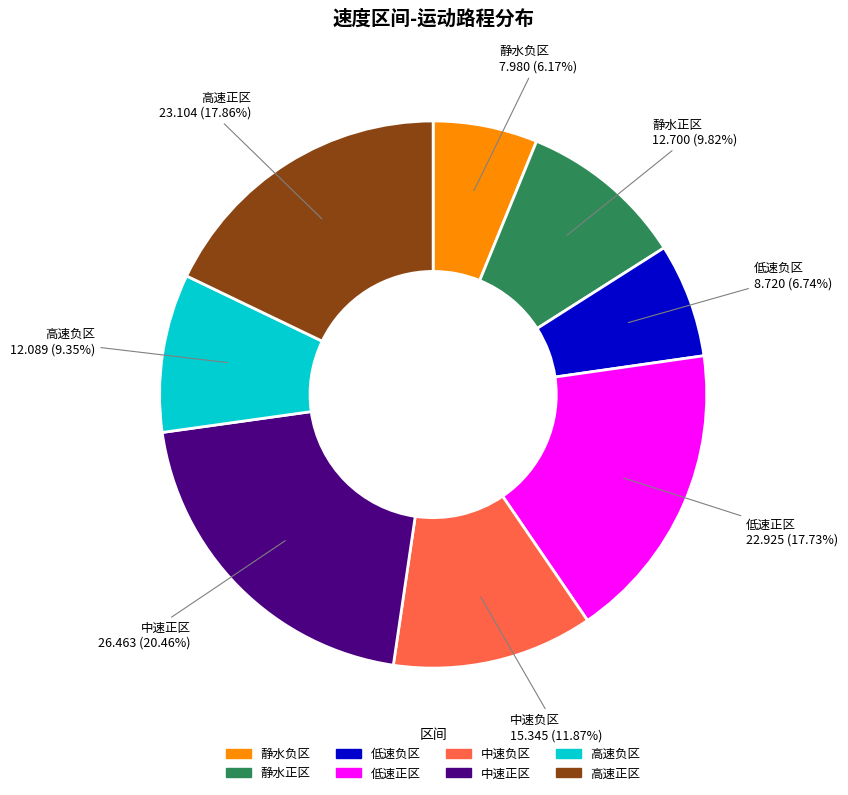

Which slice is the smallest?

静水负区